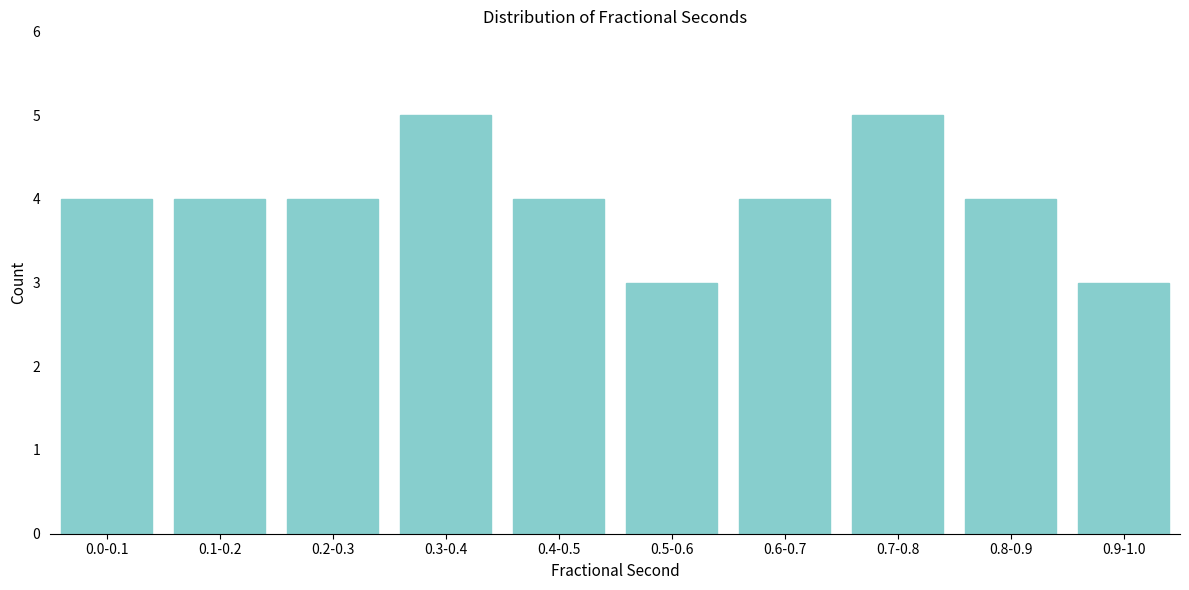

Reading right to left, transcribe all the data shown in this chart.

0.9-1.0=3	0.8-0.9=4	0.7-0.8=5	0.6-0.7=4	0.5-0.6=3	0.4-0.5=4	0.3-0.4=5	0.2-0.3=4	0.1-0.2=4	0.0-0.1=4